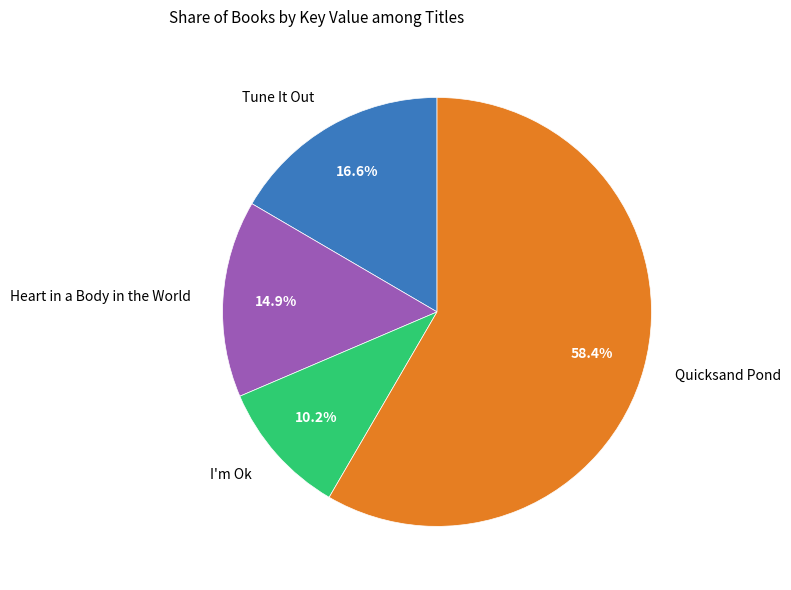

Is the sum of Quicksand Pond and Heart in a Body in the World greater than half?

Yes